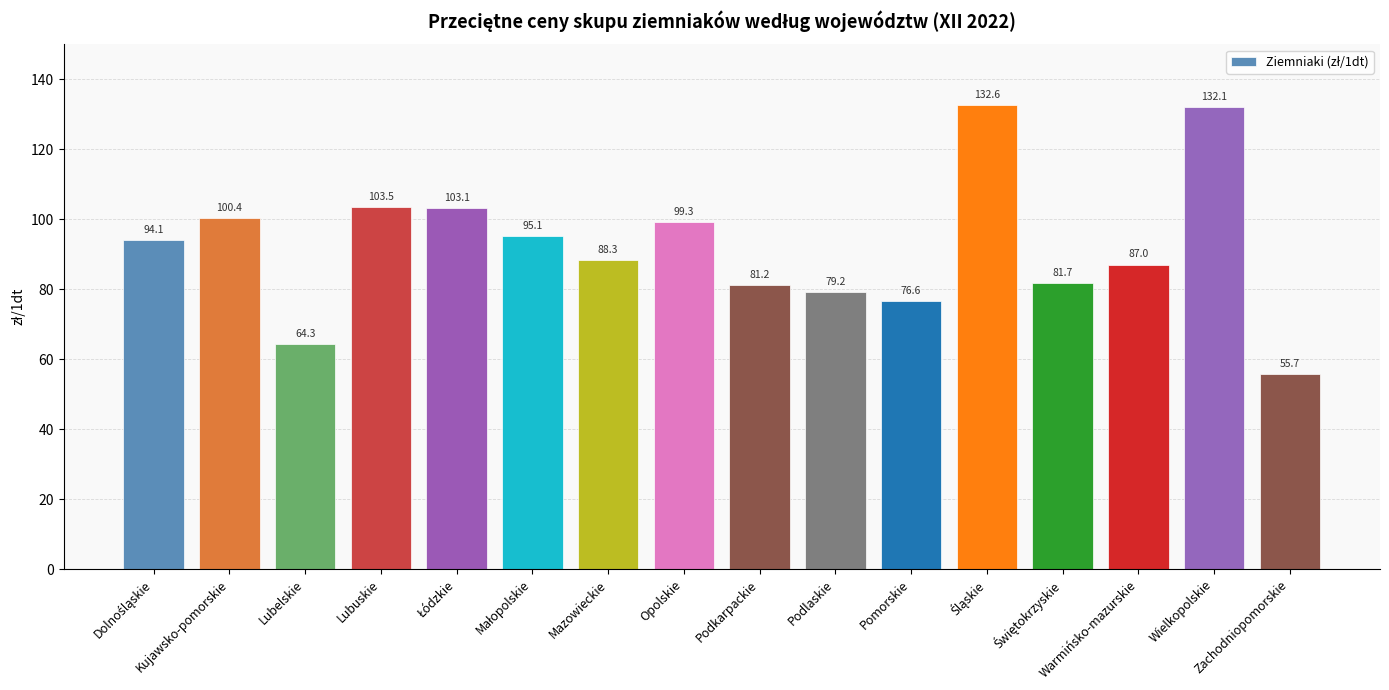

The chart shows a value of 52.6 at Podkarpackie. True or false?

False